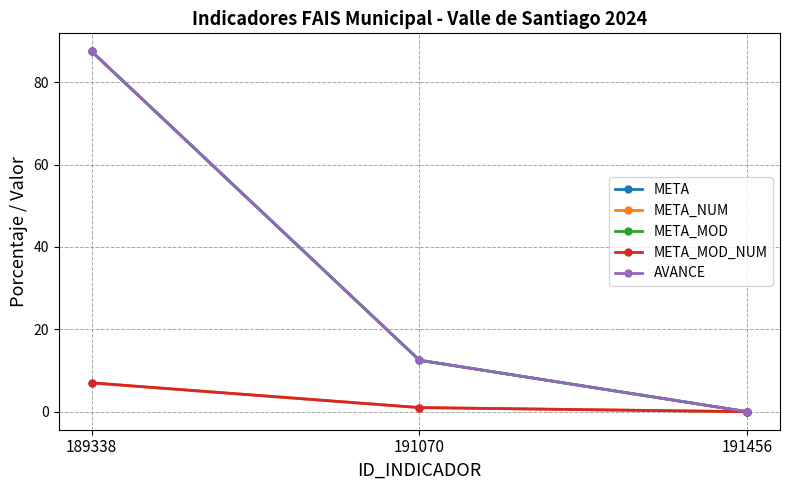

The META_MOD series shows 12.5 at 191070. True or false?

True